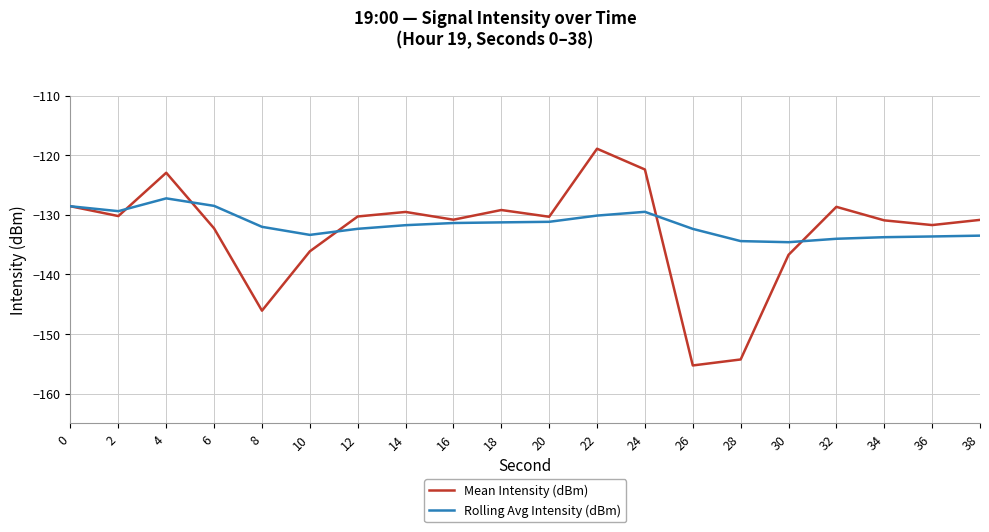

Where is Mean Intensity (dBm) nearest to the value -137?

30